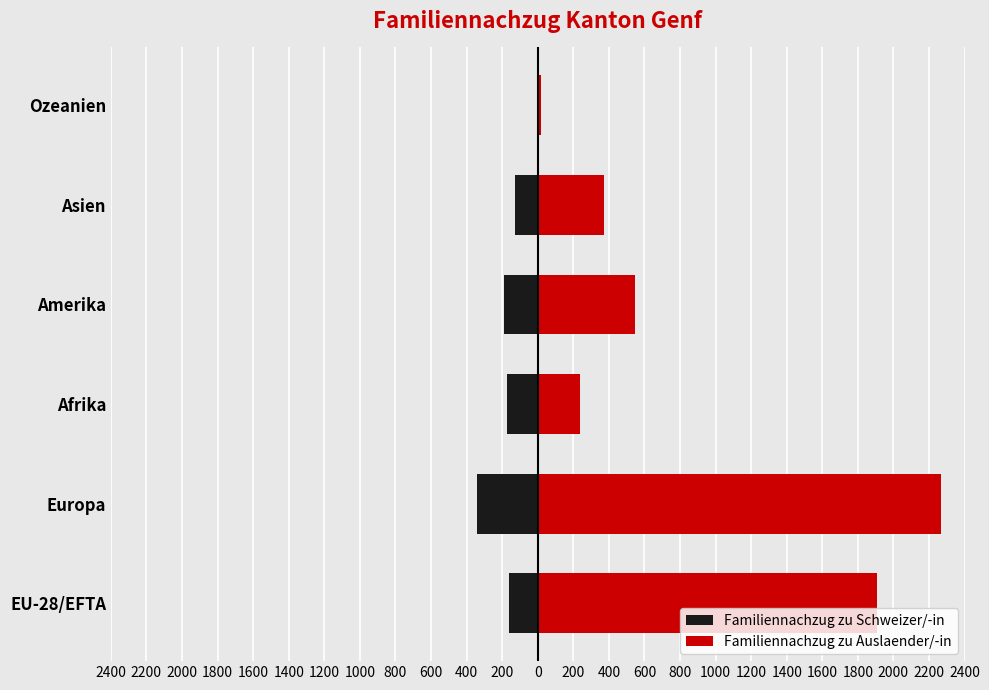

How many categories are shown in the chart?

6